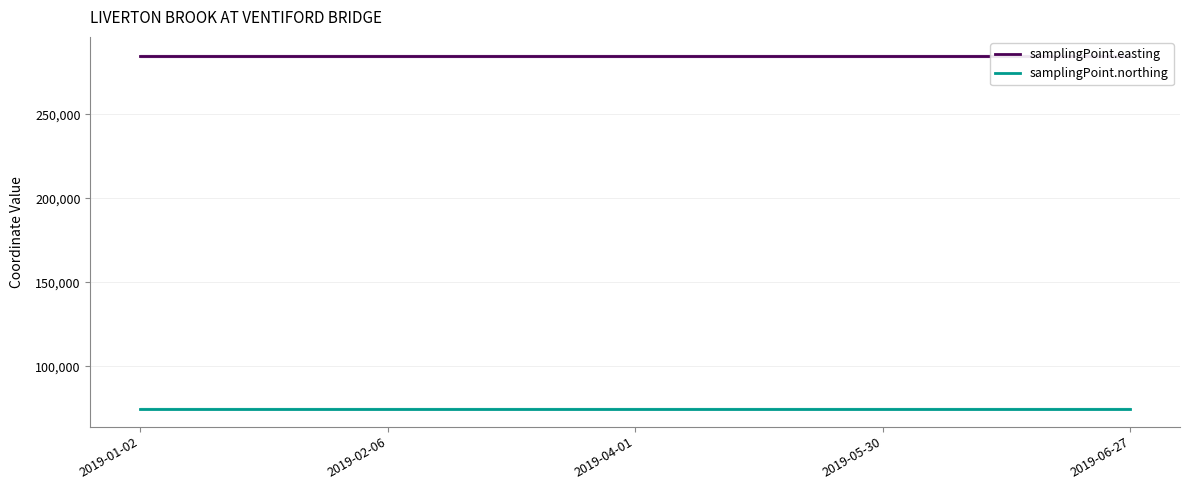

At which category is the sum across all series the highest?

2019-01-02